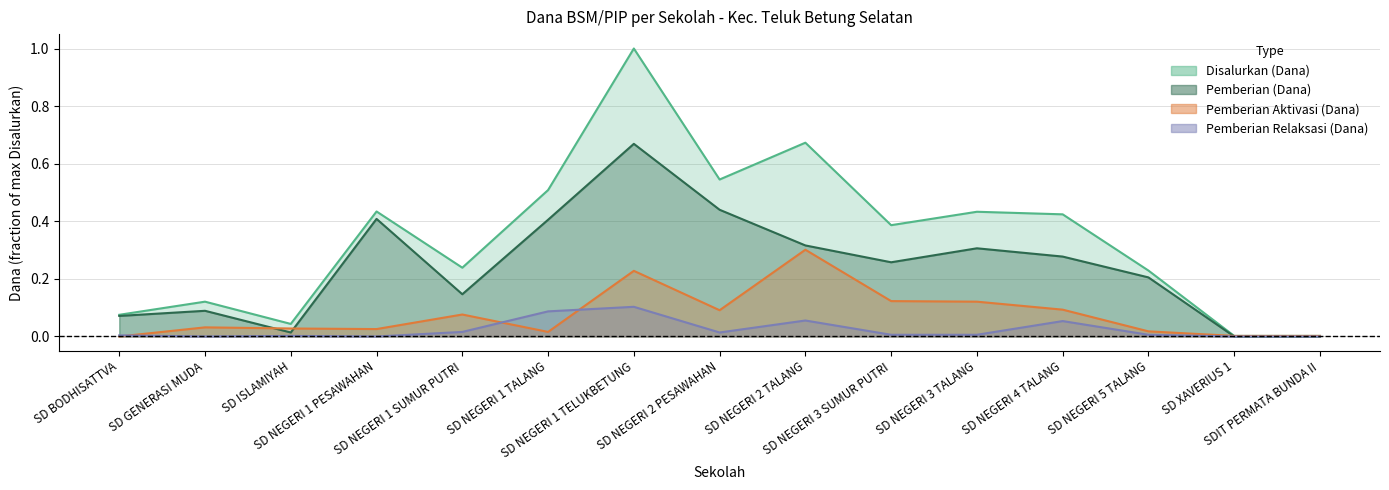

Which category has the highest value in the Pemberian (Dana) series?

SD NEGERI 1 TELUKBETUNG